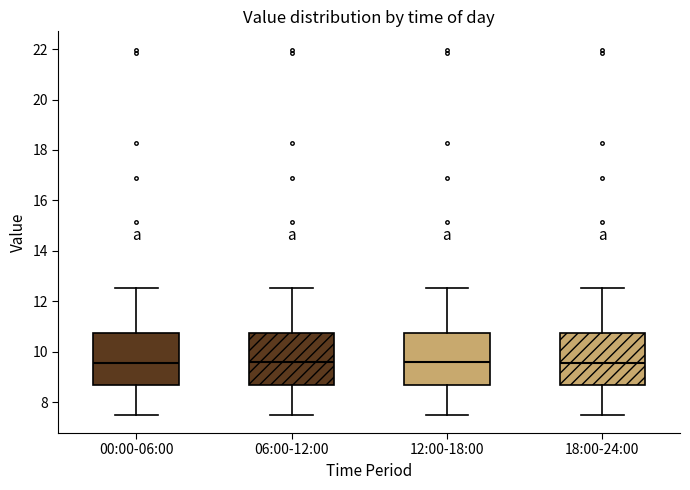

Reading left to right, read every box against the y-axis: the position of its median line, the range the box covers, and the ends of its whiskers. The values are not printed on the chart, so give them approximately, as read against the axis.

00:00-06:00: median 9.6, box 8.6 to 10.8, whiskers 7.6 to 12.6
06:00-12:00: median 9.6, box 8.6 to 10.8, whiskers 7.6 to 12.6
12:00-18:00: median 9.6, box 8.6 to 10.8, whiskers 7.6 to 12.6
18:00-24:00: median 9.6, box 8.6 to 10.8, whiskers 7.6 to 12.6